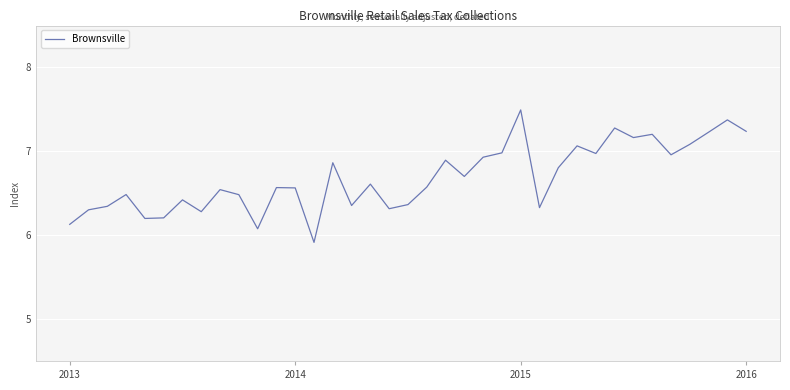

What is the minimum value shown in the chart?

5.9